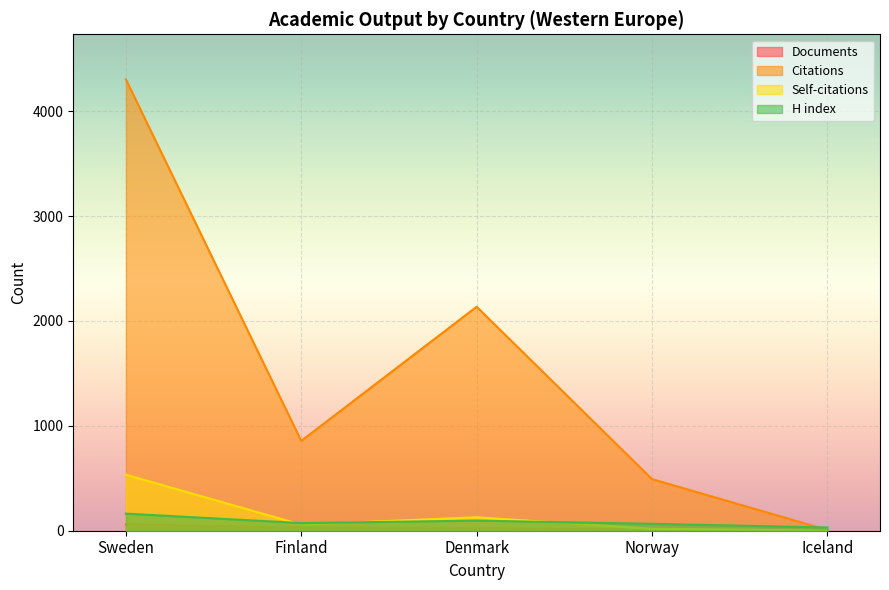

Between Norway and Iceland, which is larger?

Norway